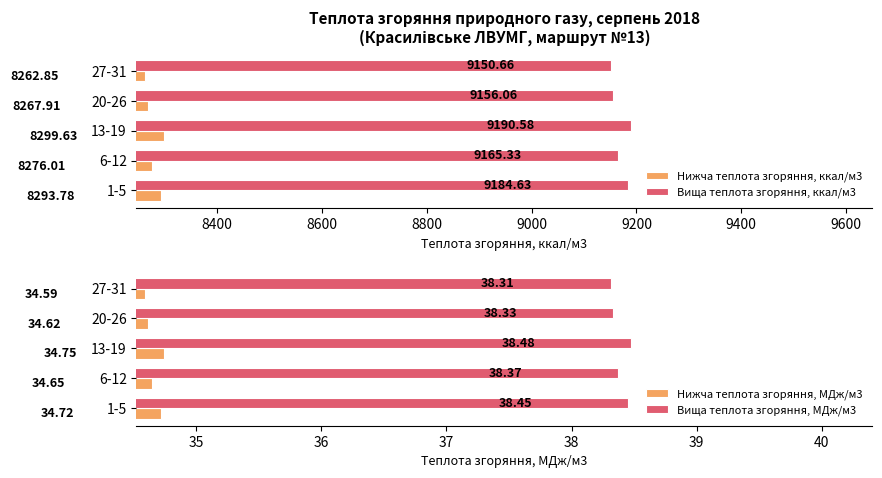

Where is Нижча теплота згоряння, ккал/м3 nearest to the value 8281?

6-12